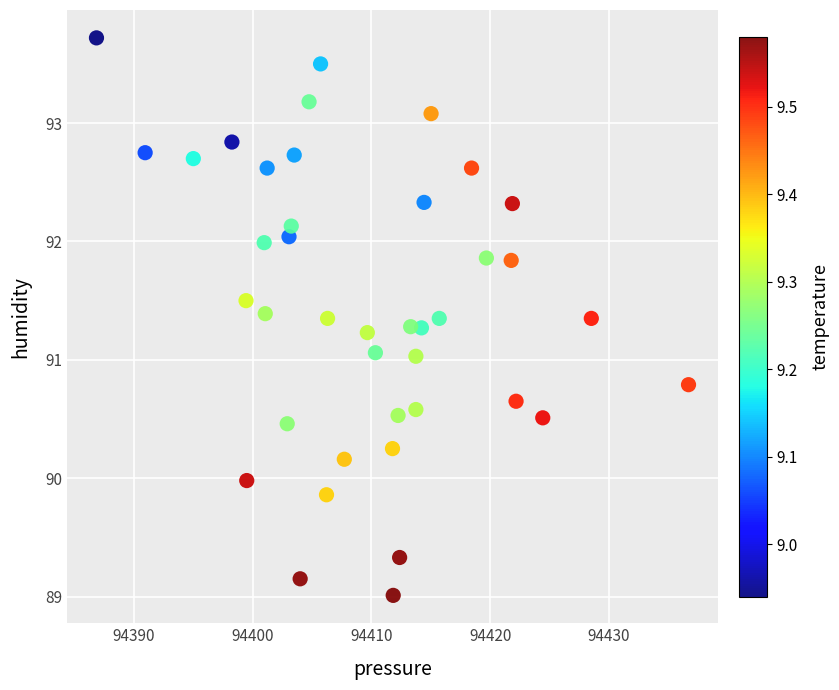

What is the range of X values (max minus min)?

49.9